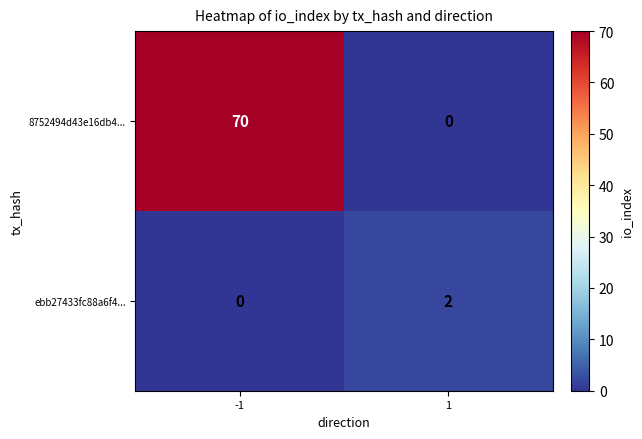

Which series has the largest total across all categories?

8752494d43e16db4...